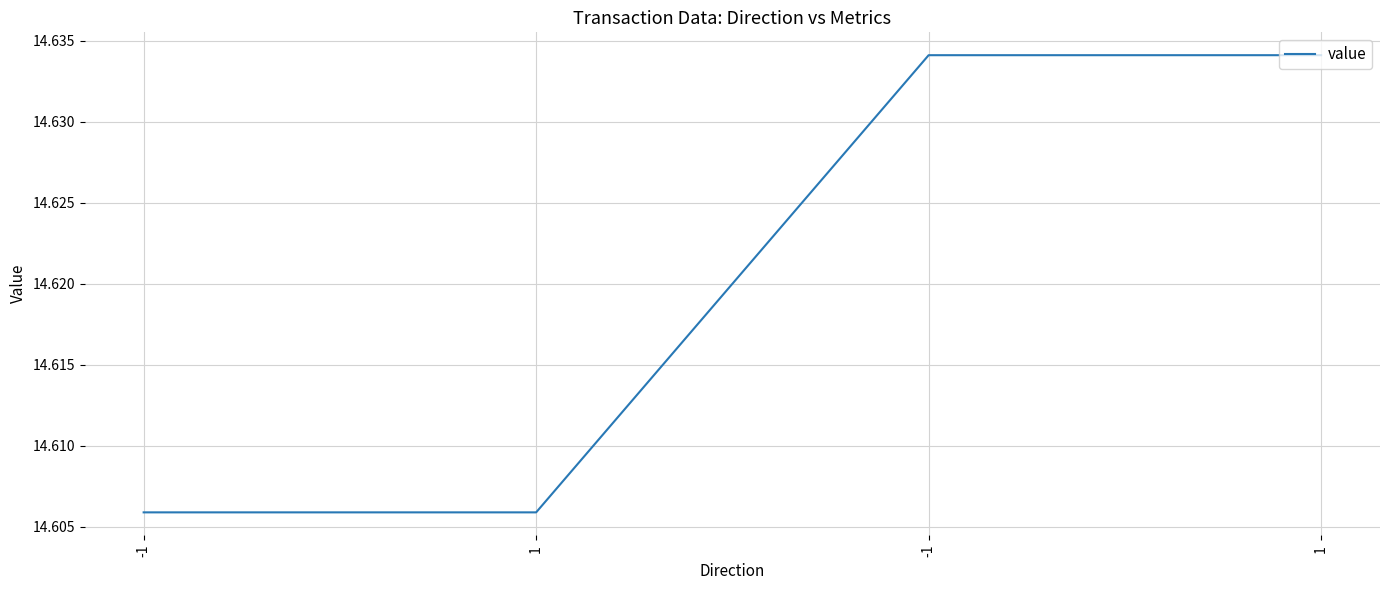

Reading left to right, extract all data points from this chart.

14.6	14.6	14.6	14.6